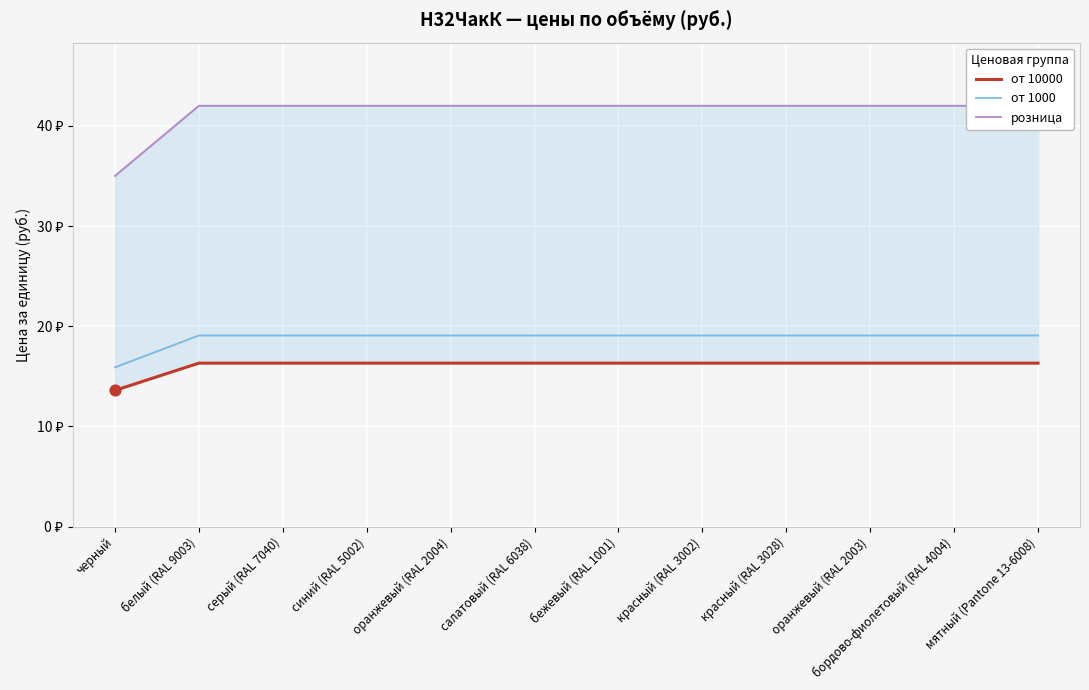

At which category is the sum across all series the highest?

белый (RAL 9003)